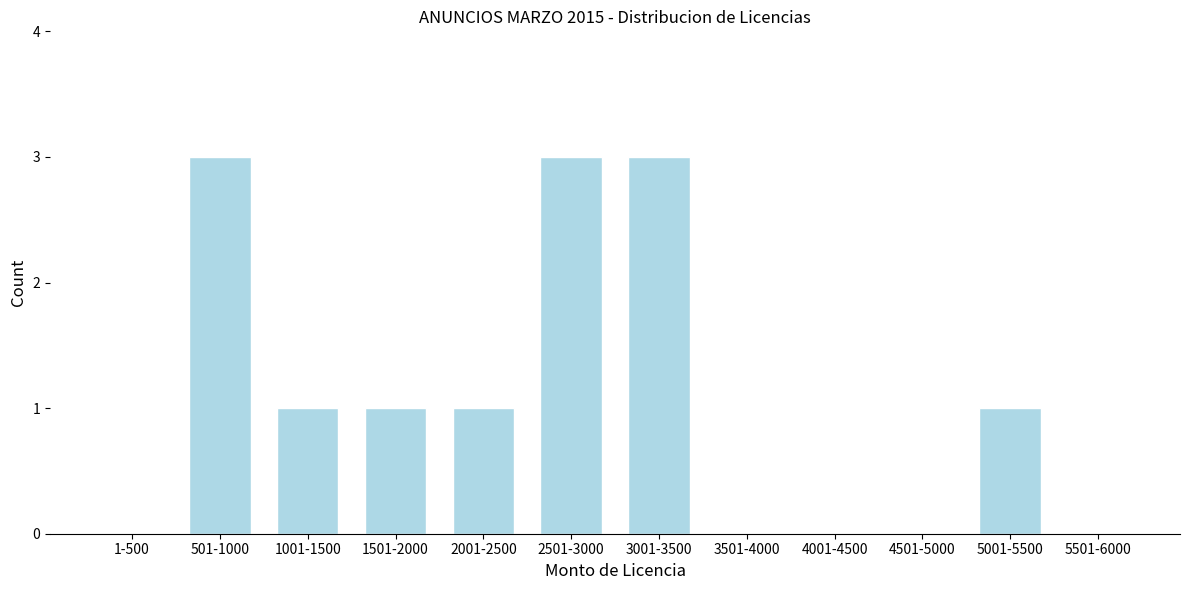

Reading left to right, transcribe all the data shown in this chart.

1-500=0	501-1000=3	1001-1500=1	1501-2000=1	2001-2500=1	2501-3000=3	3001-3500=3	3501-4000=0	4001-4500=0	4501-5000=0	5001-5500=1	5501-6000=0